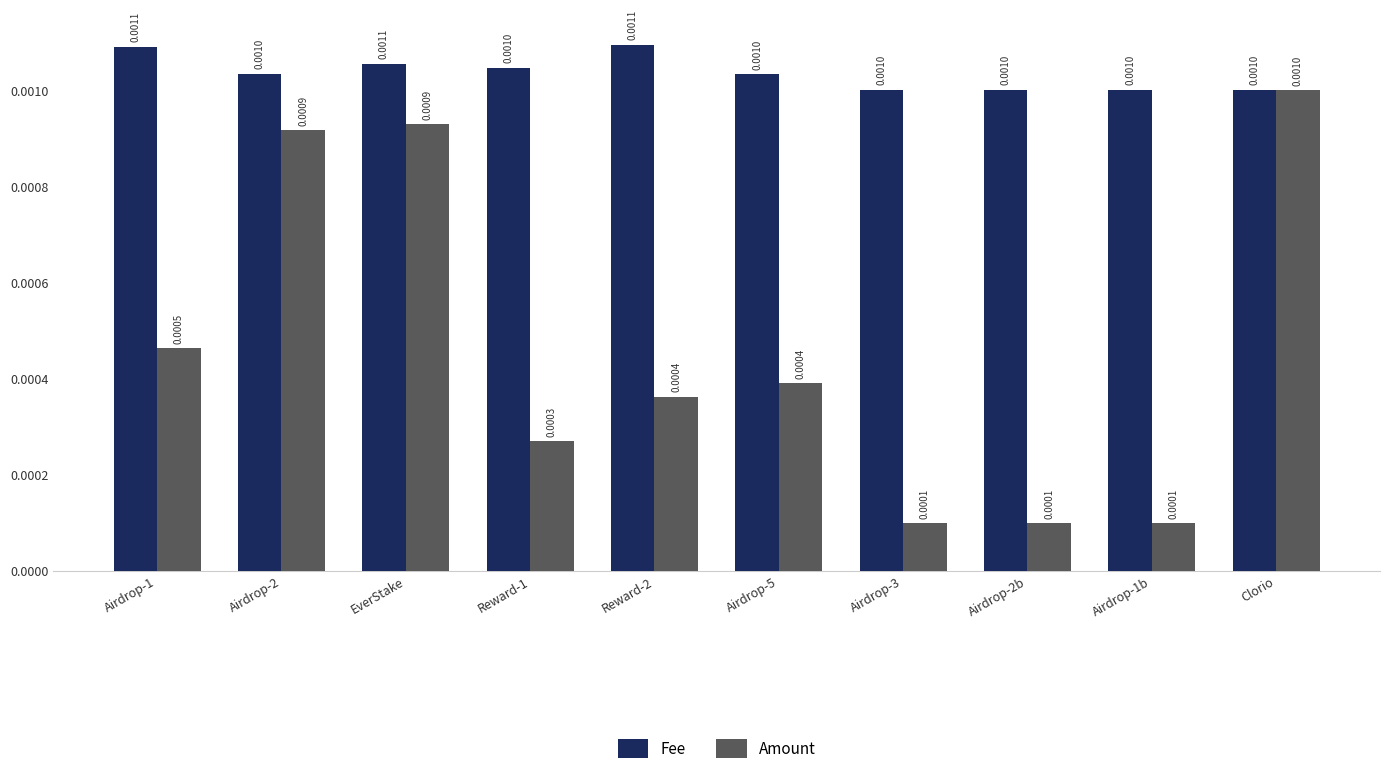

Which series has the largest range (max minus min)?

Amount